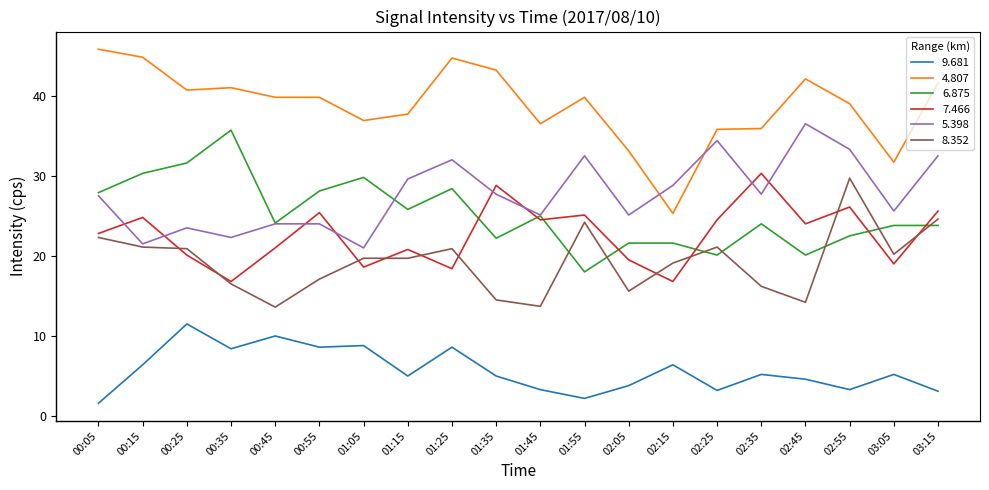

True or false: 7.466 has more than 1 interior local peaks.

True